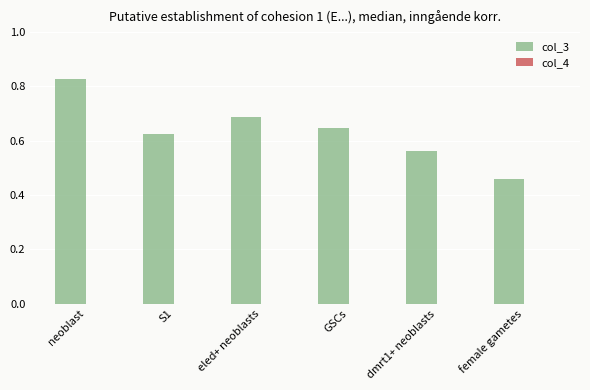

What is the sum of all col_3 values?

3.8